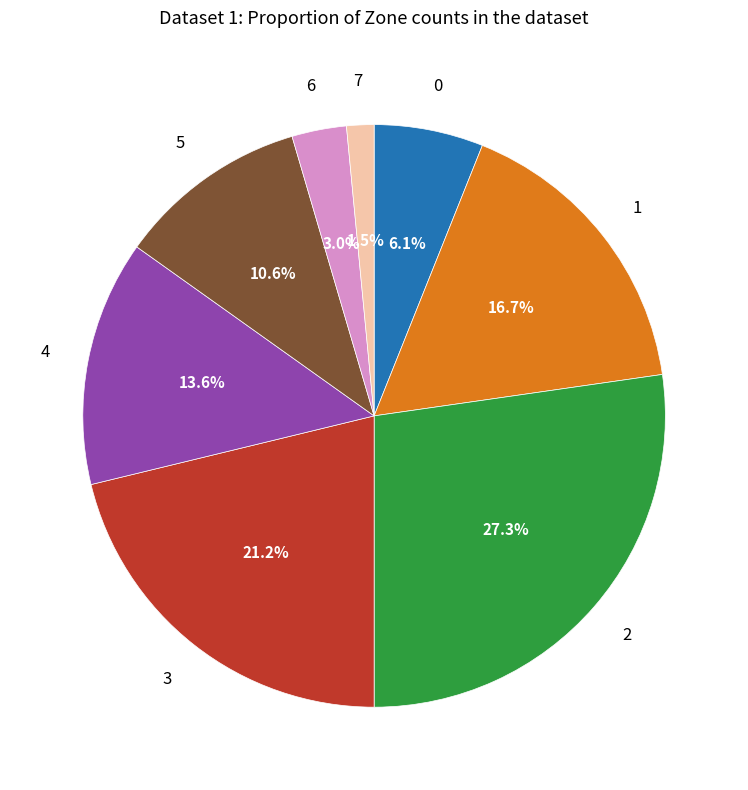

Does any single category account for the majority?

No